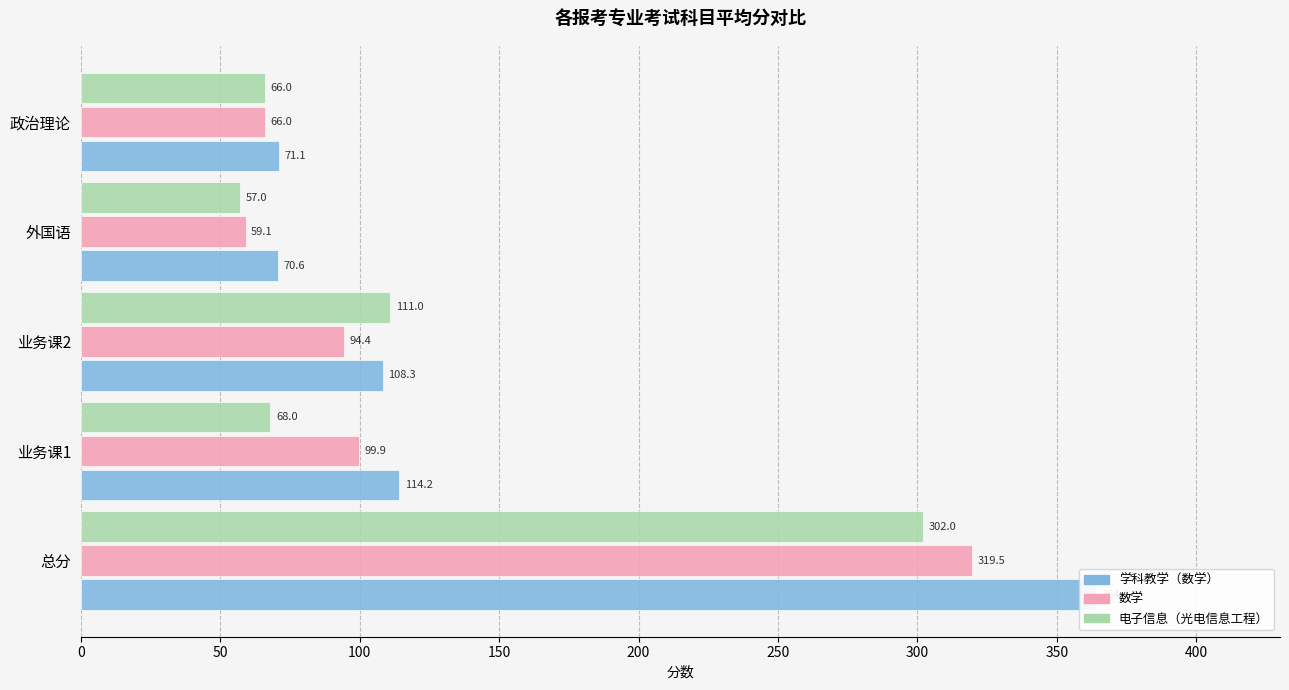

What is the highest value of the 数学 series?

319.5